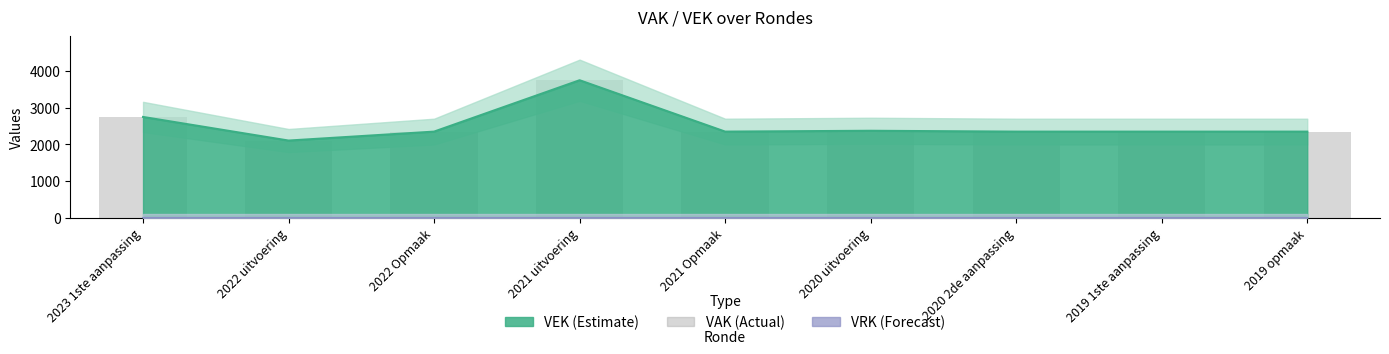

Are the bars grouped side by side (vs. stacked)?

No